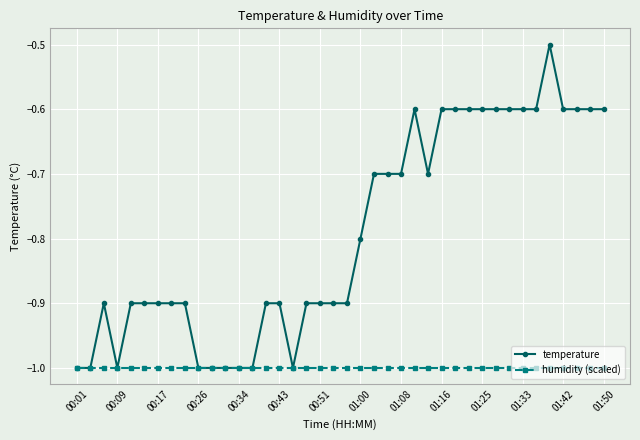

List the series in order of their overall mean, highest first.

temperature, humidity (scaled)